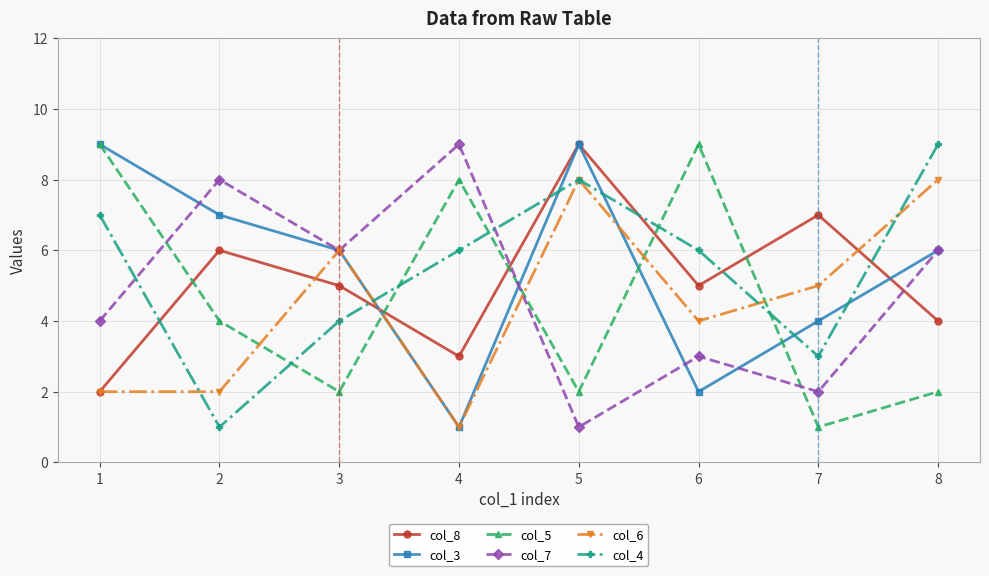

How many lines are shown in the chart?

6